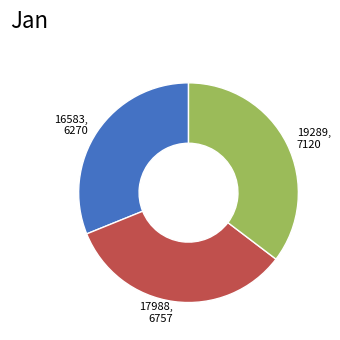

The 19289 slice represents 23% of the pie. True or false?

False